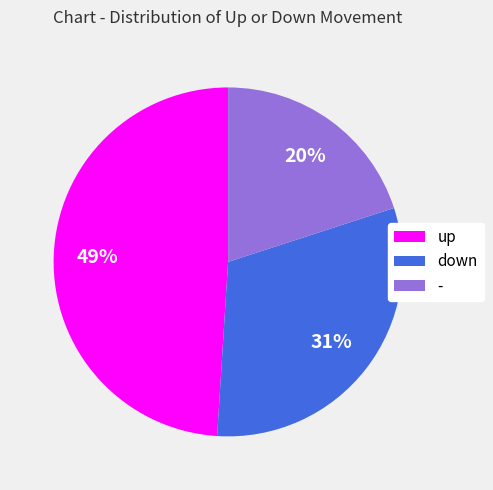

Does down account for over 50% of the chart?

No